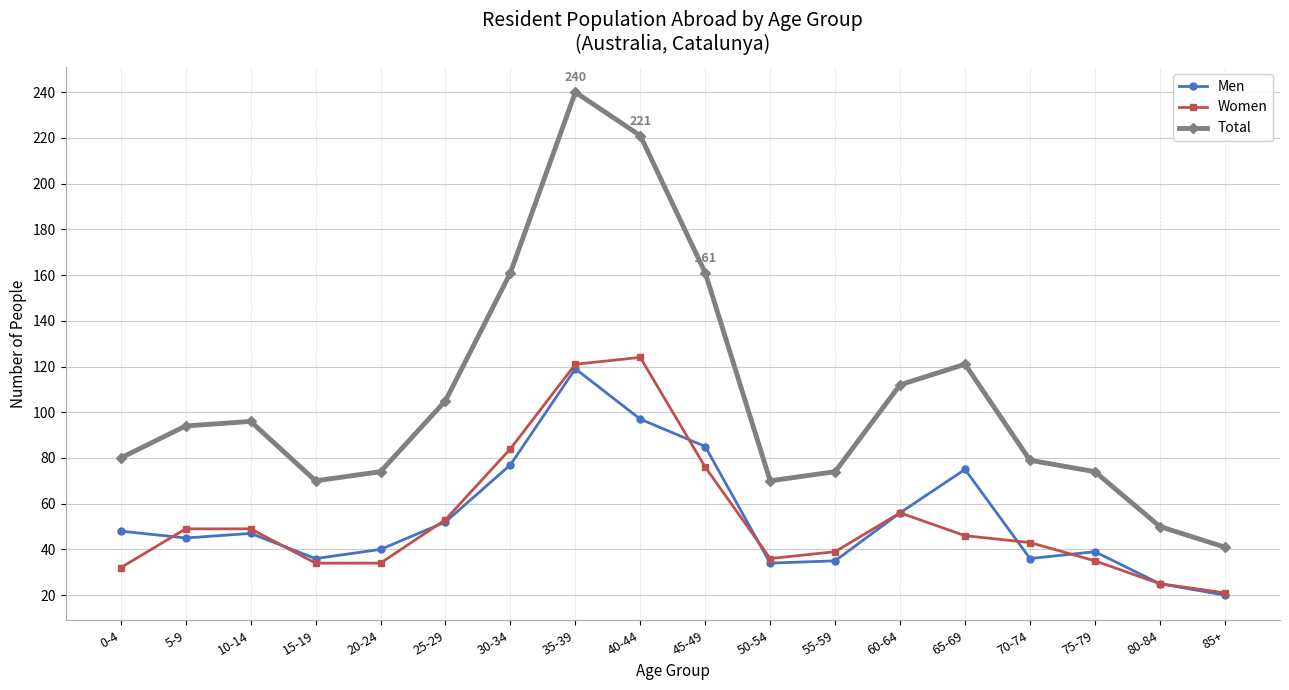

The Men series shows 31 at 0-4. True or false?

False